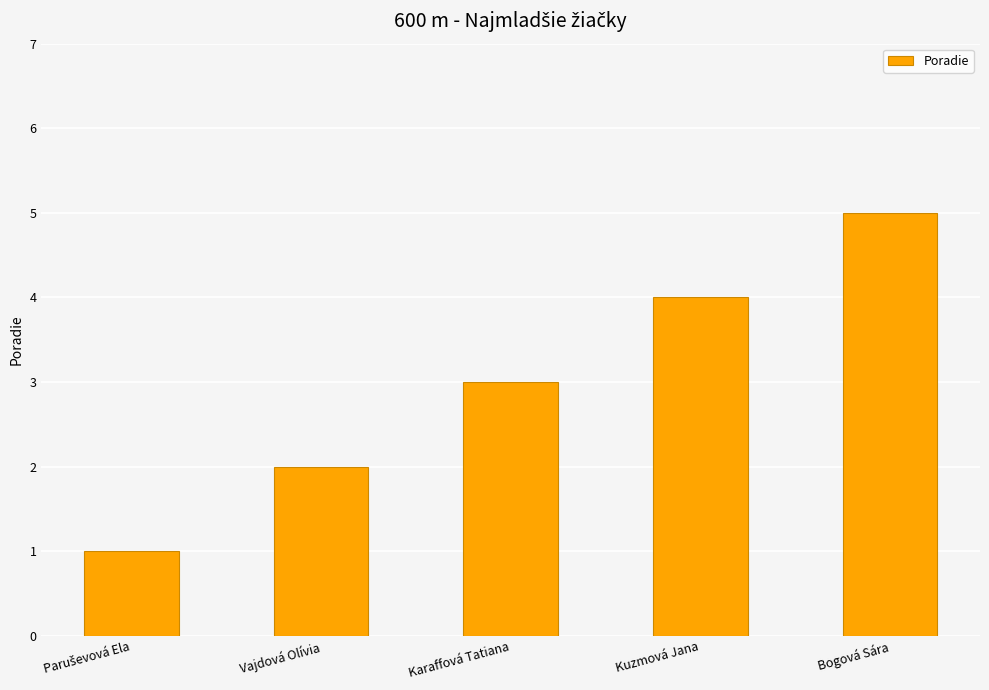

What is the value of the 4th bar from the left?

4